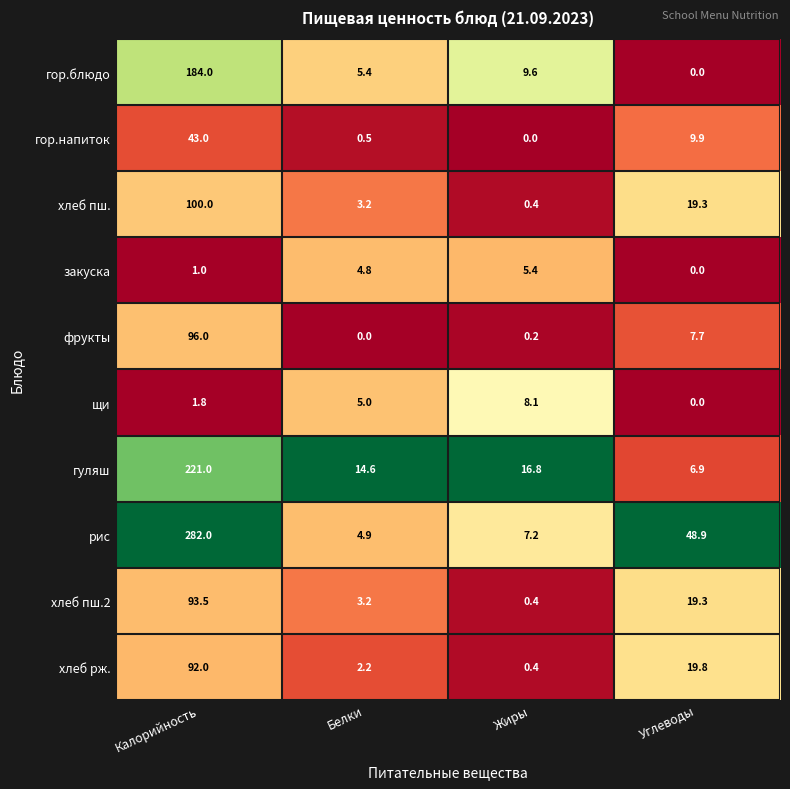

Which series has the largest total across all categories?

рис